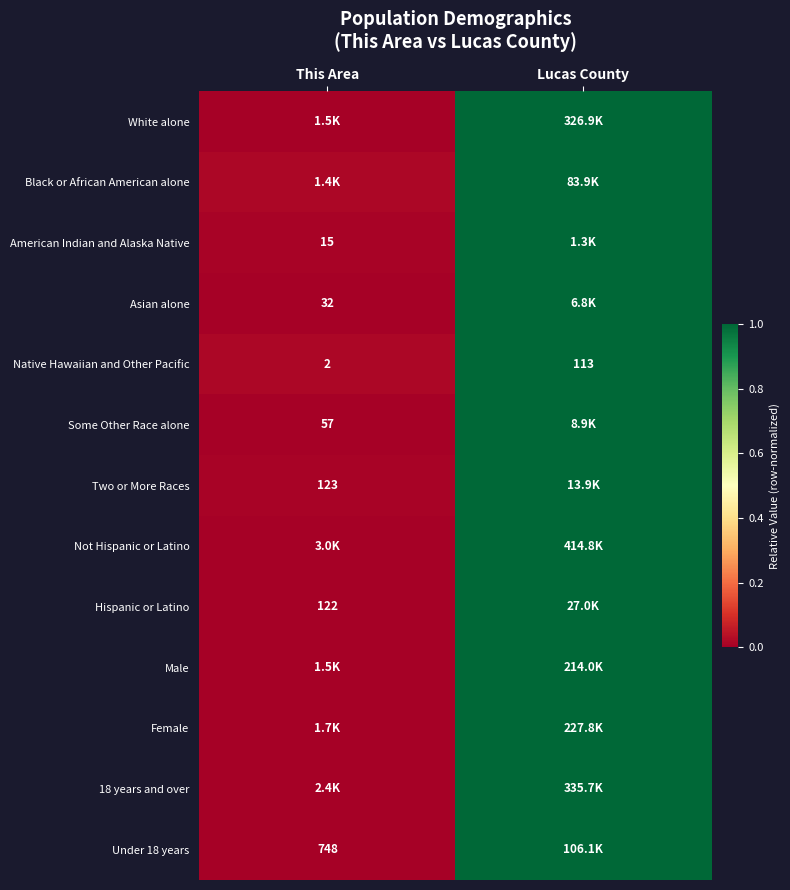

How many distinct data groups are displayed?

13